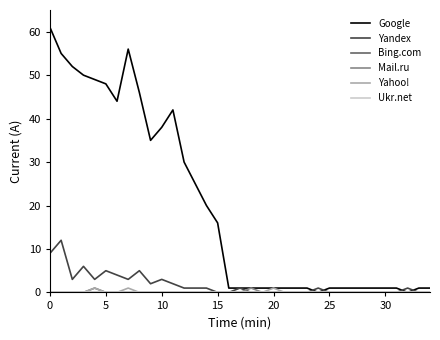

Which series has the widest spread of values?

Google